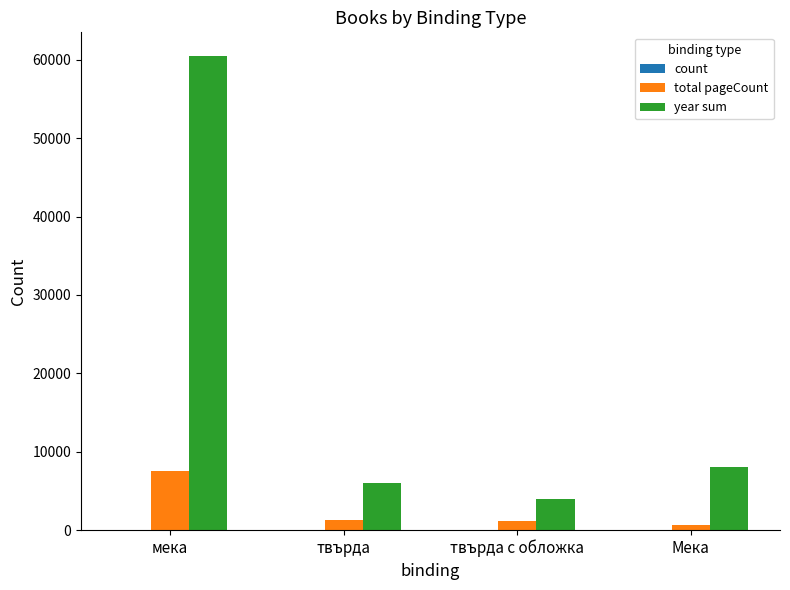

Does the chart contain stacked bars?

No